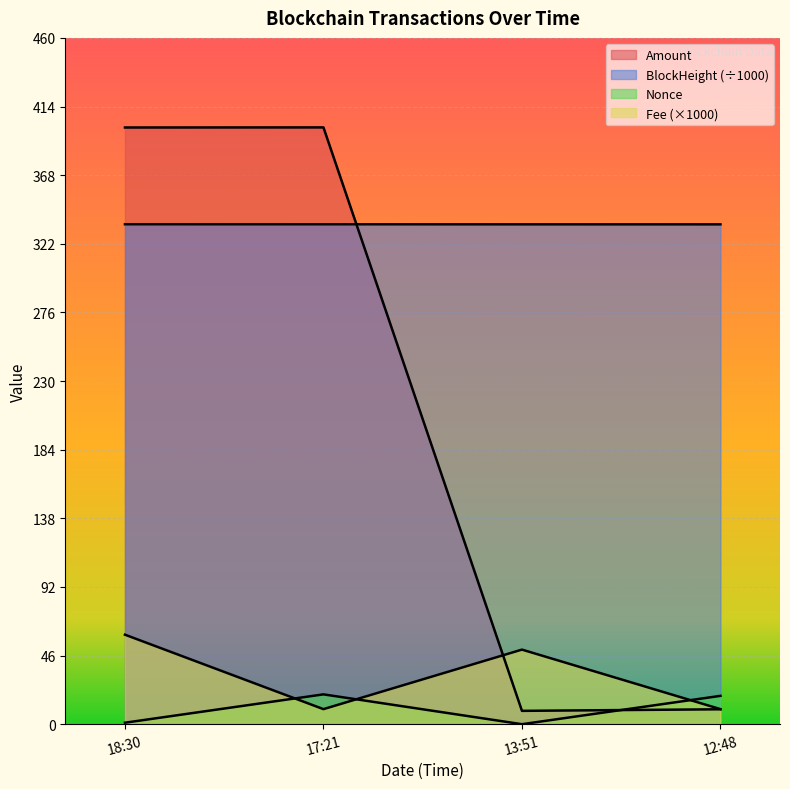

Reading right to left, transcribe all the data shown in this chart.

Amount: 10.0	8.9	400.0	399.9
Fee: 10.1	50.0	10.1	60.0
BlockHeight: 335.0	335.0	335.1	335.1
Nonce: 19.0	0.0	20.0	1.0